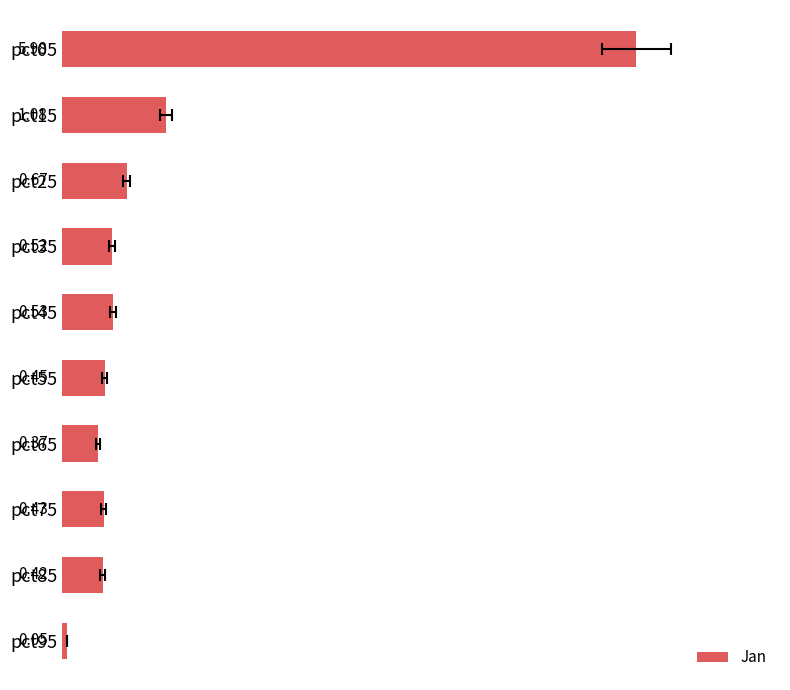

The chart shows a value of 0.6 at pct85. True or false?

False